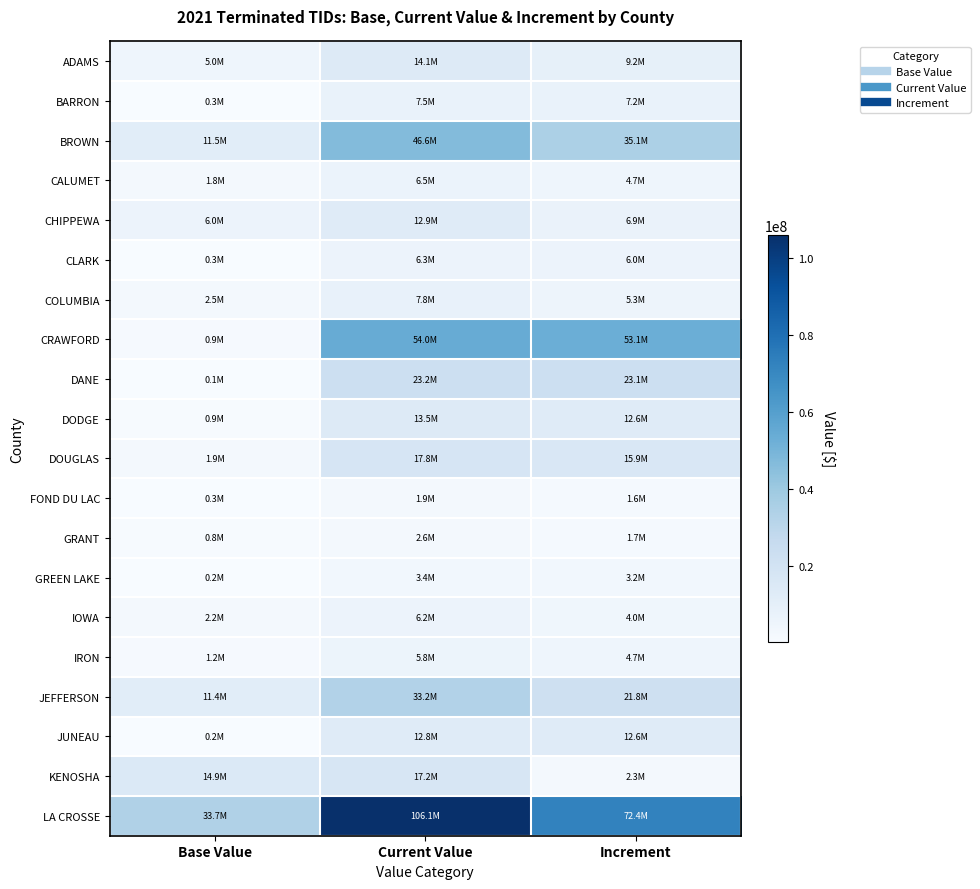

Reading right to left, what are all the values shown in this chart?

ADAMS: Increment=9168100	Current Value=14139700	Base Value=4971600
BARRON: Increment=7225200	Current Value=7513500	Base Value=288300
BROWN: Increment=35059700	Current Value=46600400	Base Value=11540700
CALUMET: Increment=4733500	Current Value=6506400	Base Value=1772900
CHIPPEWA: Increment=6901600	Current Value=12922100	Base Value=6020500
CLARK: Increment=6036700	Current Value=6294200	Base Value=257500
COLUMBIA: Increment=5264900	Current Value=7792600	Base Value=2527700
CRAWFORD: Increment=53101800	Current Value=54031400	Base Value=929600
DANE: Increment=23149800	Current Value=23243800	Base Value=94000
DODGE: Increment=12622800	Current Value=13481300	Base Value=858500
DOUGLAS: Increment=15904300	Current Value=17787000	Base Value=1882700
FOND DU LAC: Increment=1558400	Current Value=1852000	Base Value=293600
GRANT: Increment=1749900	Current Value=2573800	Base Value=823900
GREEN LAKE: Increment=3200900	Current Value=3393200	Base Value=192300
IOWA: Increment=4003700	Current Value=6172200	Base Value=2168500
IRON: Increment=4661400	Current Value=5840200	Base Value=1178800
JEFFERSON: Increment=21750200	Current Value=33195900	Base Value=11445700
JUNEAU: Increment=12574000	Current Value=12753500	Base Value=179500
KENOSHA: Increment=2331300	Current Value=17183700	Base Value=14852400
LA CROSSE: Increment=72408400	Current Value=106118200	Base Value=33709800